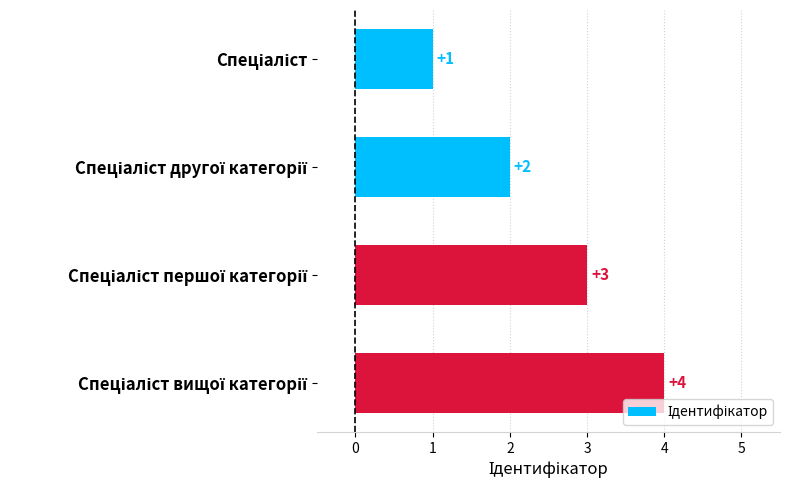

What is the value of the 3rd bar from the top?

3